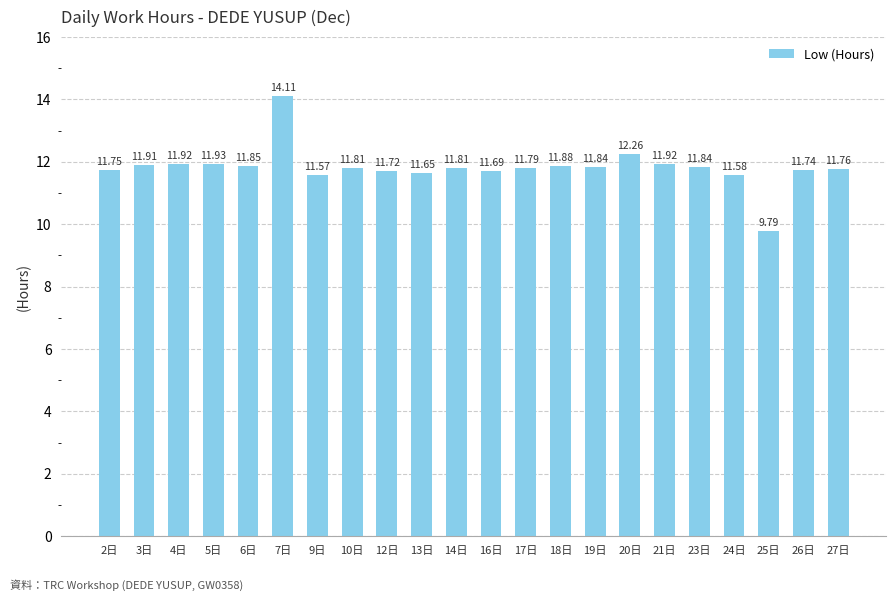

What is the sum of all values?

260.1